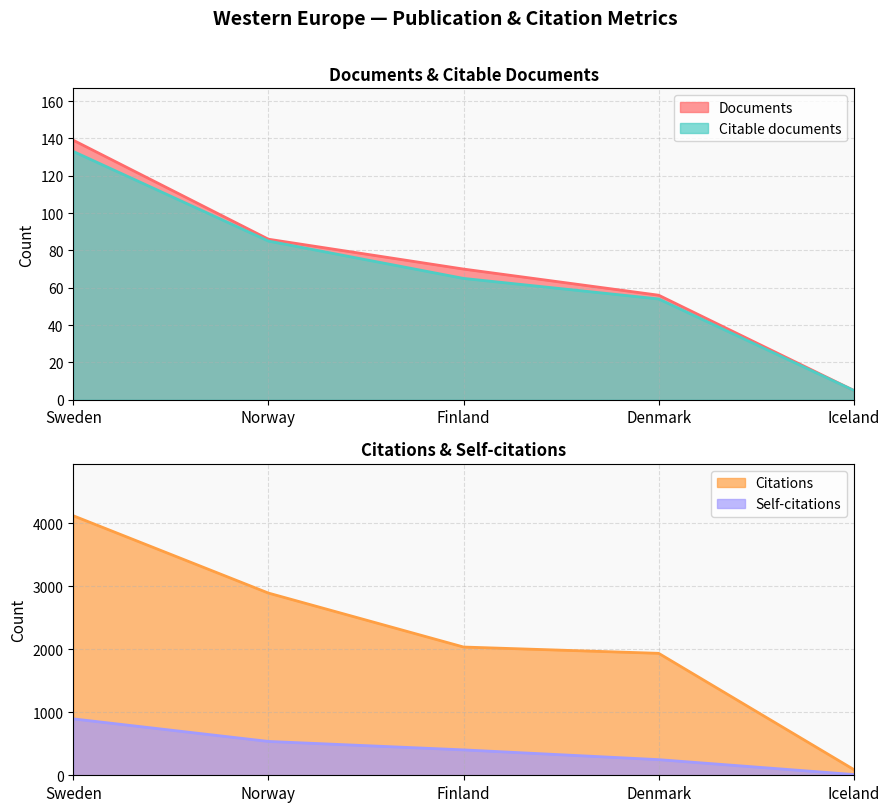

How many lines are shown in the chart?

4